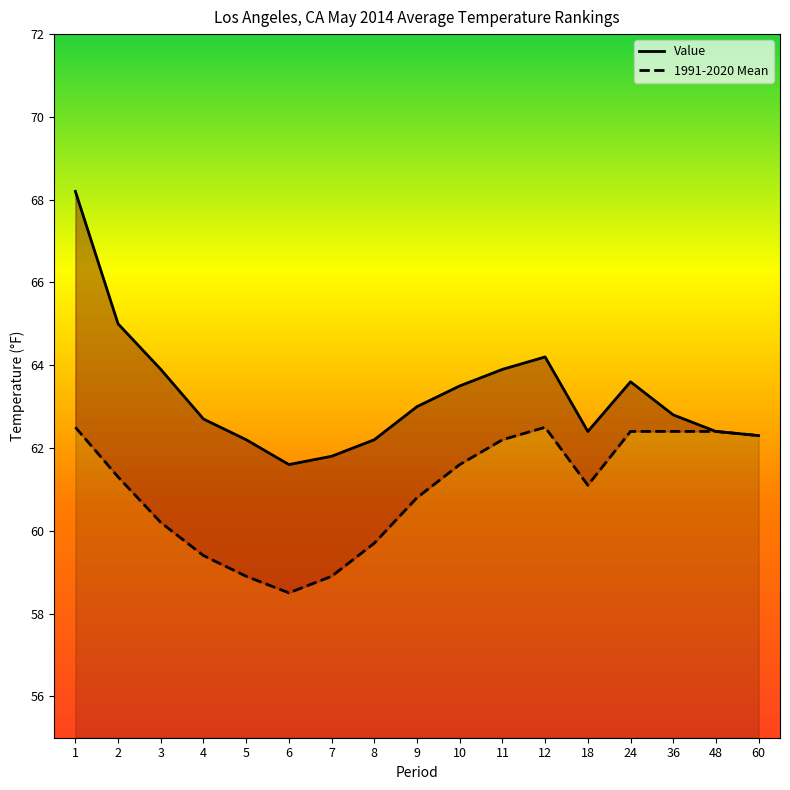

At how many categories does at least one series exceed 67?

1